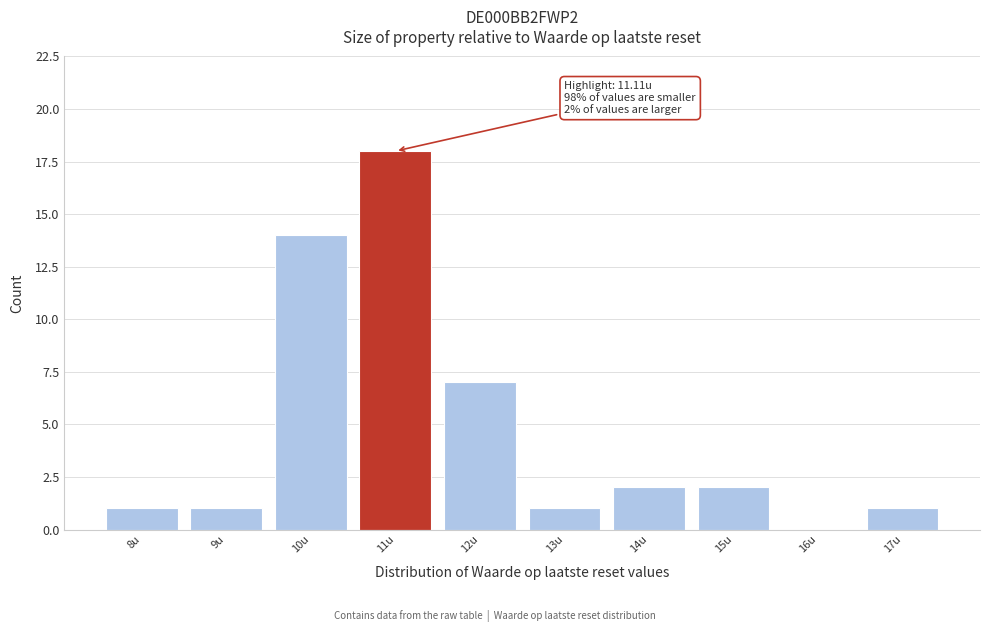

Over which range of the x-axis is the bar tallest?

10.5 to 11.5